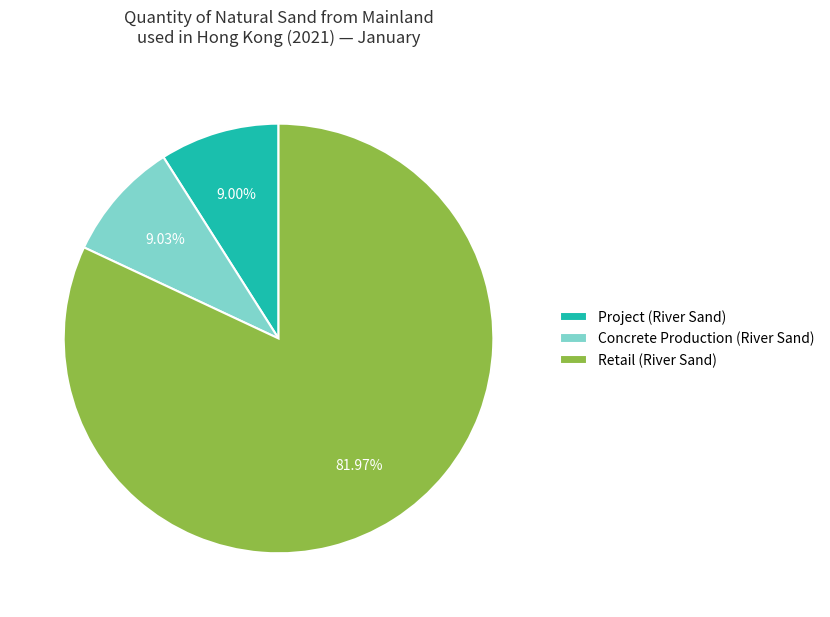

To the nearest percent, what portion does Project (River Sand) represent?

9%